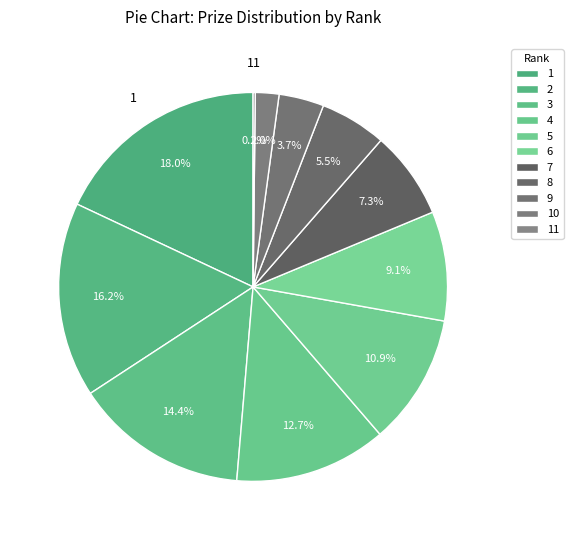

To the nearest percent, what is the average slice percentage?

9%